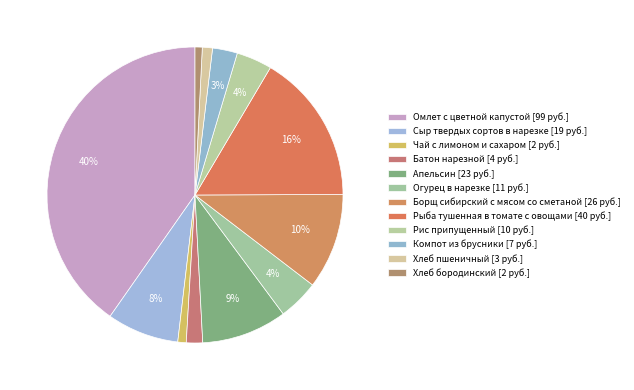

How many slices are in this pie chart?

12